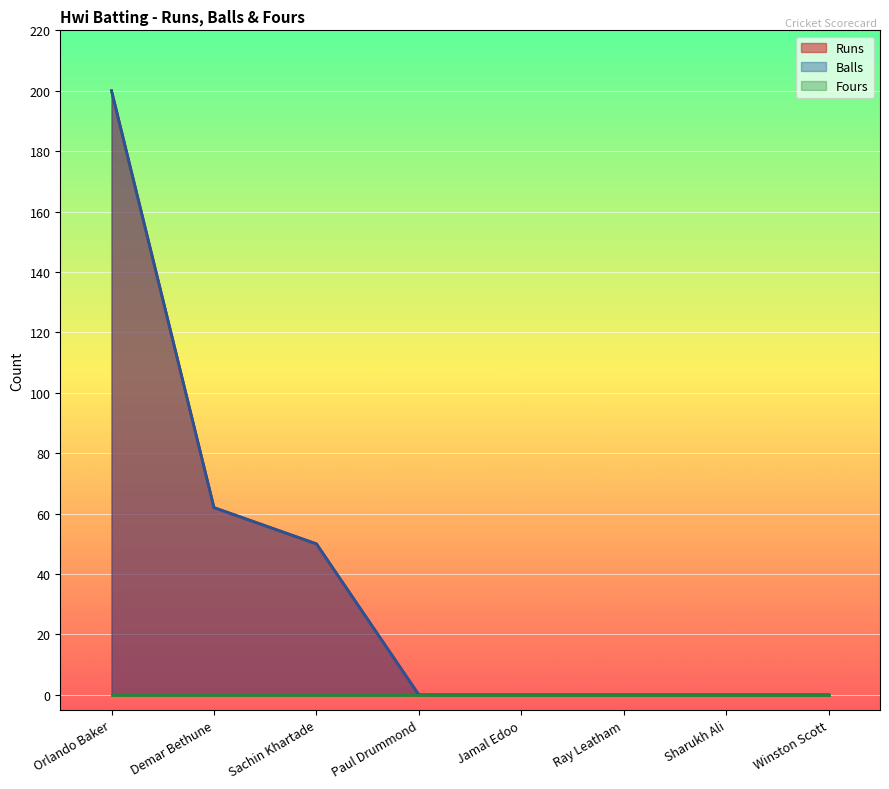

True or false: Balls and Runs intersect in this chart.

False